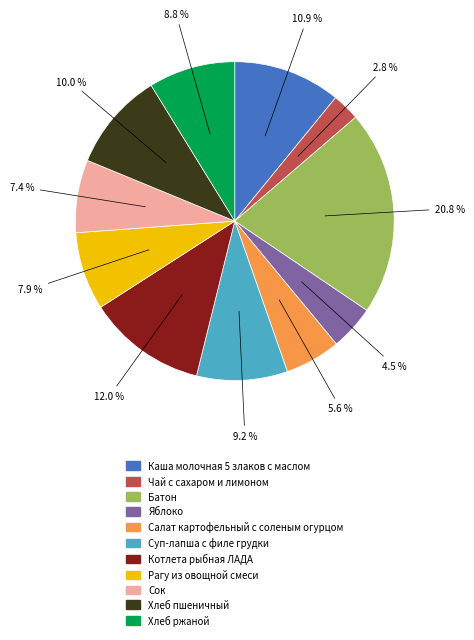

Which category has the biggest portion of the pie?

Батон